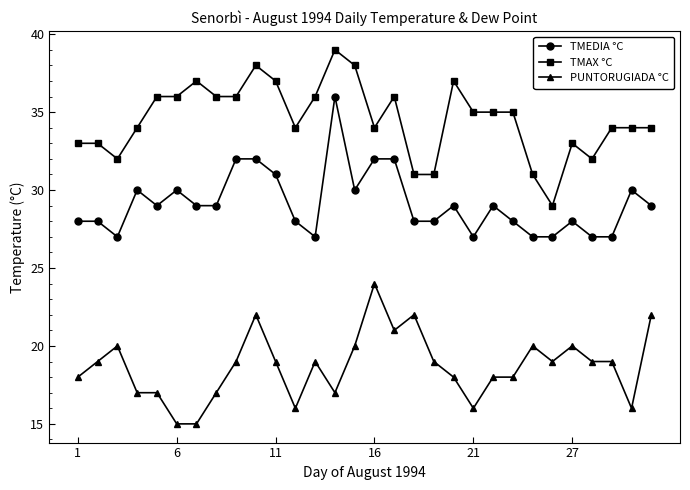

Reading left to right, transcribe all the data shown in this chart.

TMEDIA °C: 28	28	27	30	29	30	29	29	32	32	31	28	27	36	30	32	32	28	28	29	27	29	28	27	27	28	27	27	30	29
TMAX °C: 33	33	32	34	36	36	37	36	36	38	37	34	36	39	38	34	36	31	31	37	35	35	35	31	29	33	32	34	34	34
PUNTORUGIADA °C: 18	19	20	17	17	15	15	17	19	22	19	16	19	17	20	24	21	22	19	18	16	18	18	20	19	20	19	19	16	22